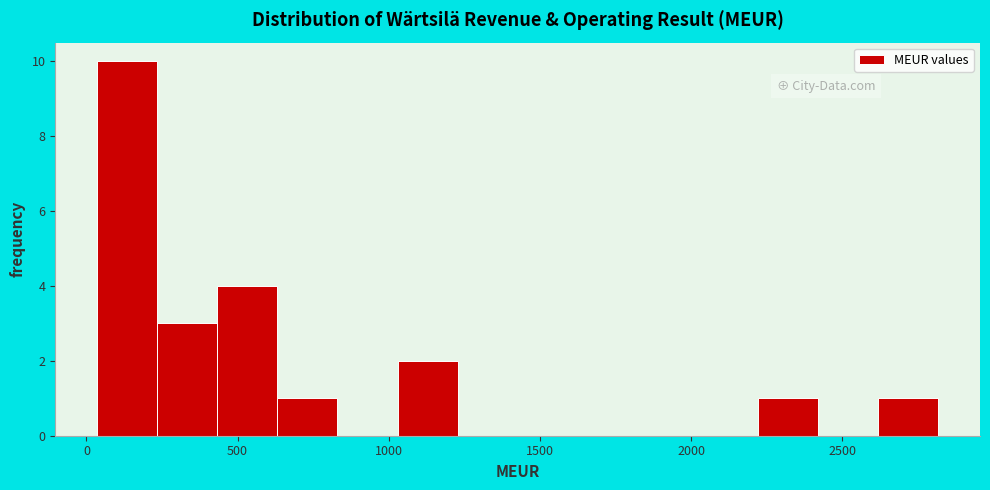

Around what value on the x-axis is the tallest bar? Give the approximate position of its centre, as read against the axis.

150